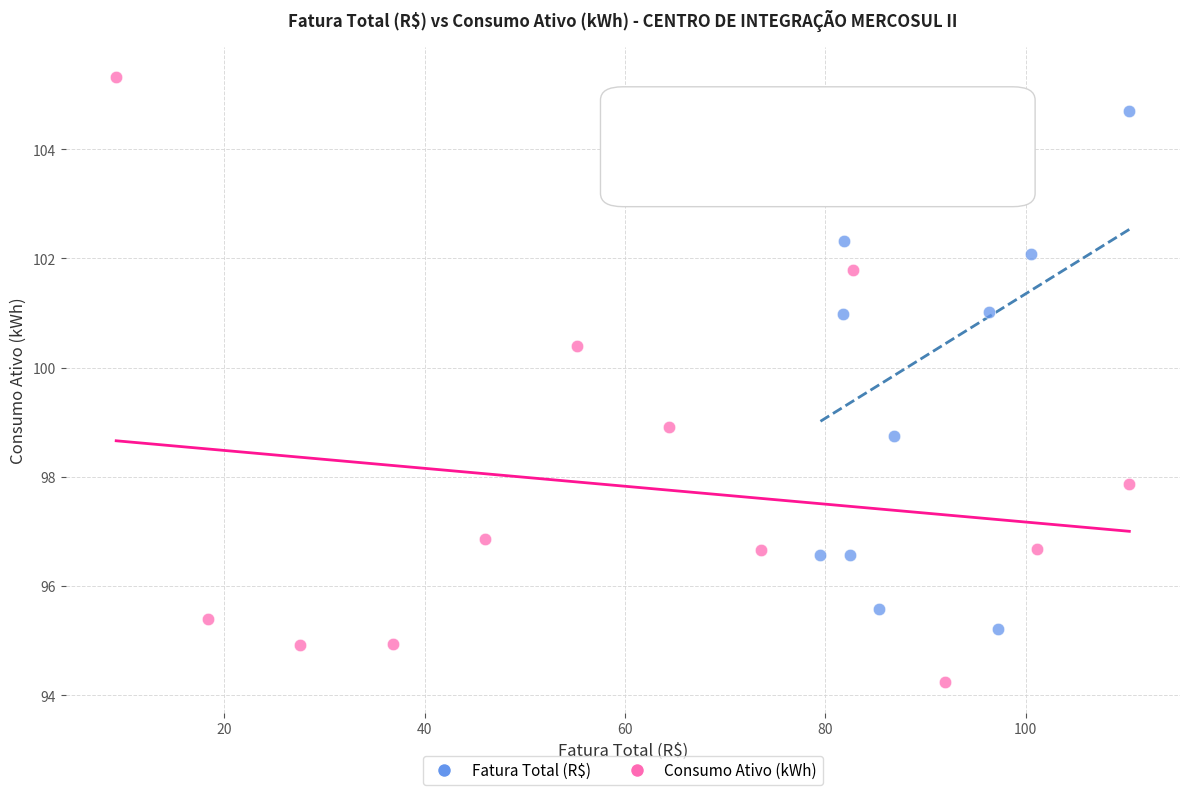

What are all the series names shown in the legend?

Fatura Total (R$), Consumo Ativo (kWh)